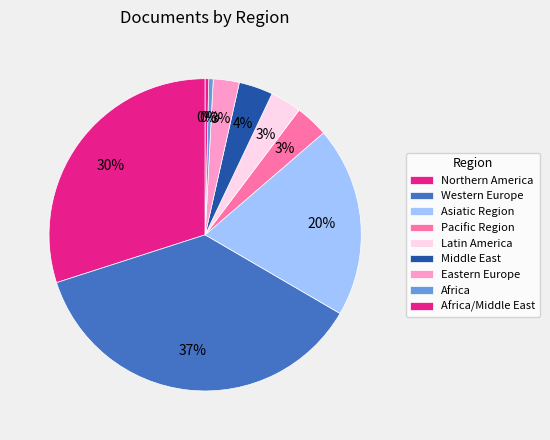

Count the number of slices in the pie.

9